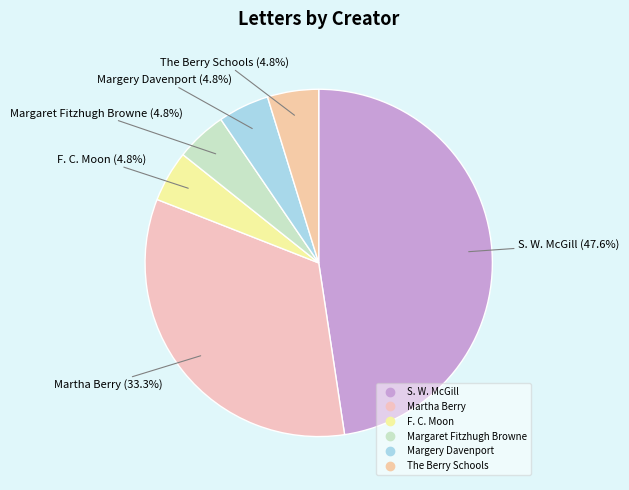

What is the largest slice in the pie chart?

S. W. McGill